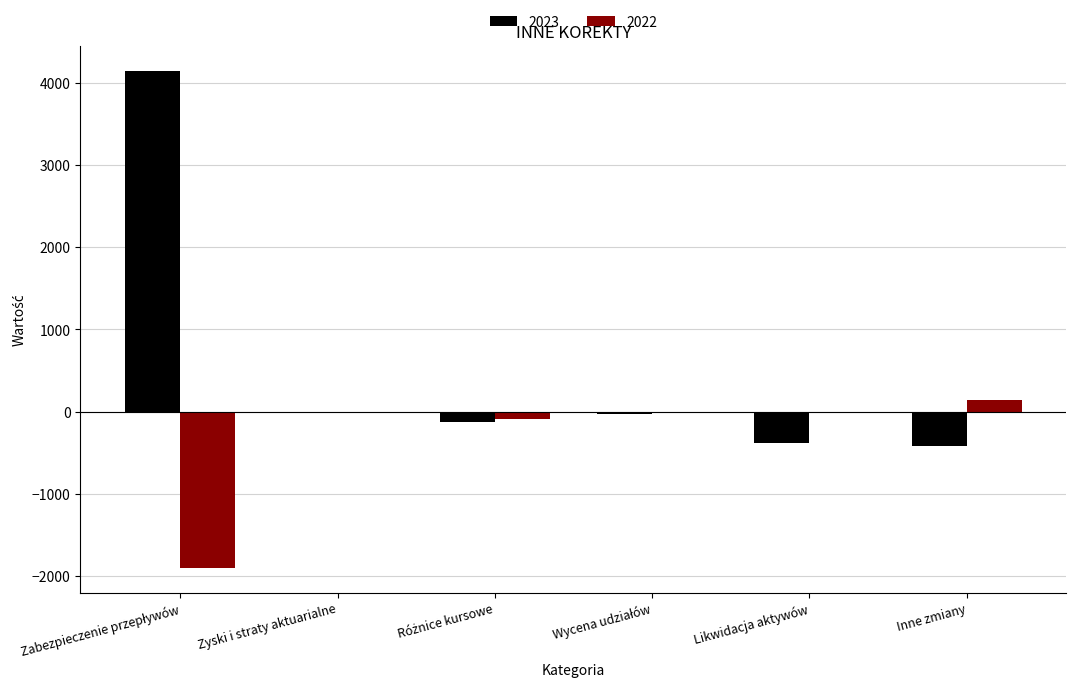

What is the sum of all 2023 values?

3180